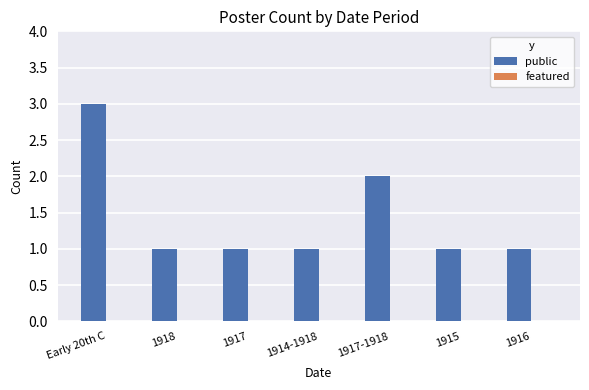

What position from the left is 1917?

3